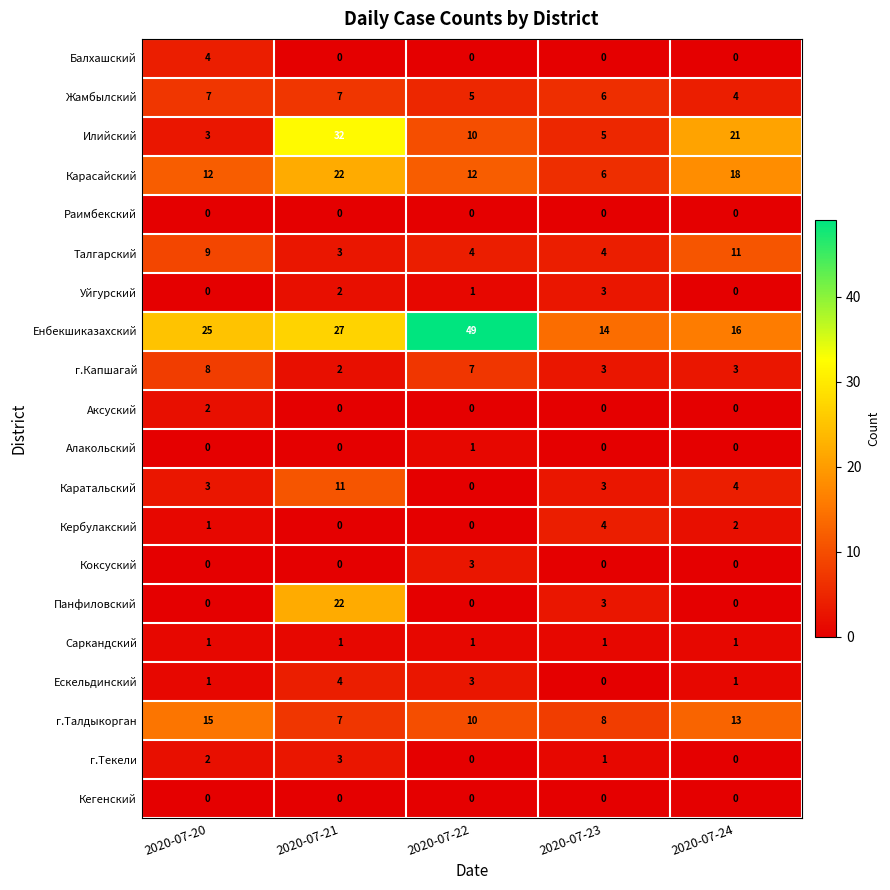

Which series has the largest total across all categories?

Енбекшиказахский